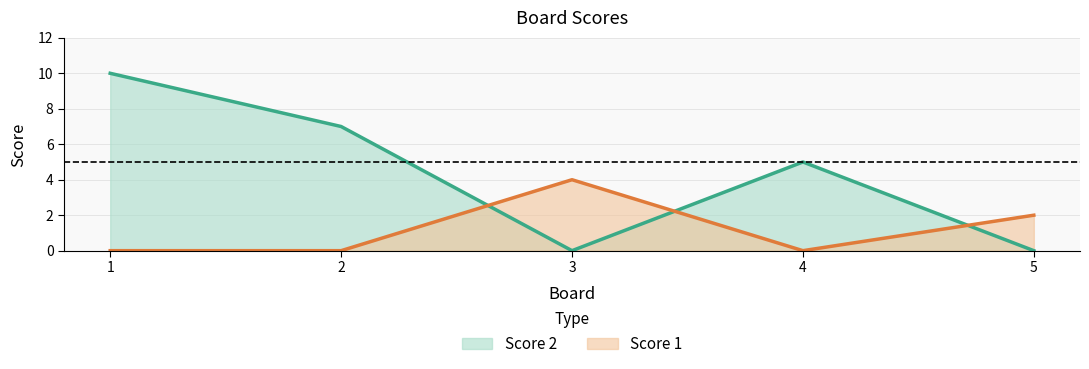

How many lines are shown in the chart?

2